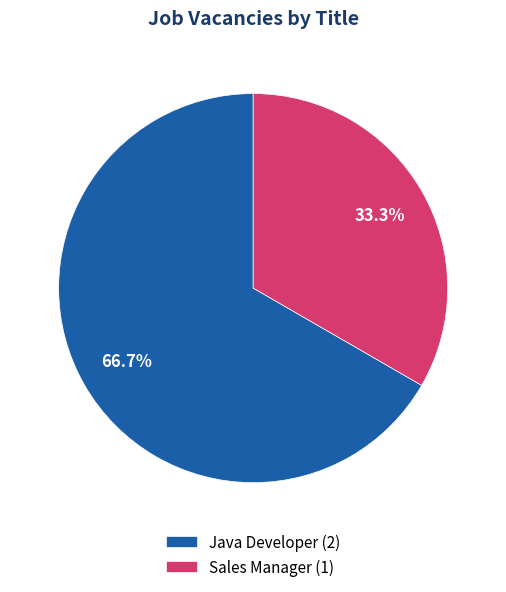

What percentage is the Java Developer slice, to the nearest percent?

67%